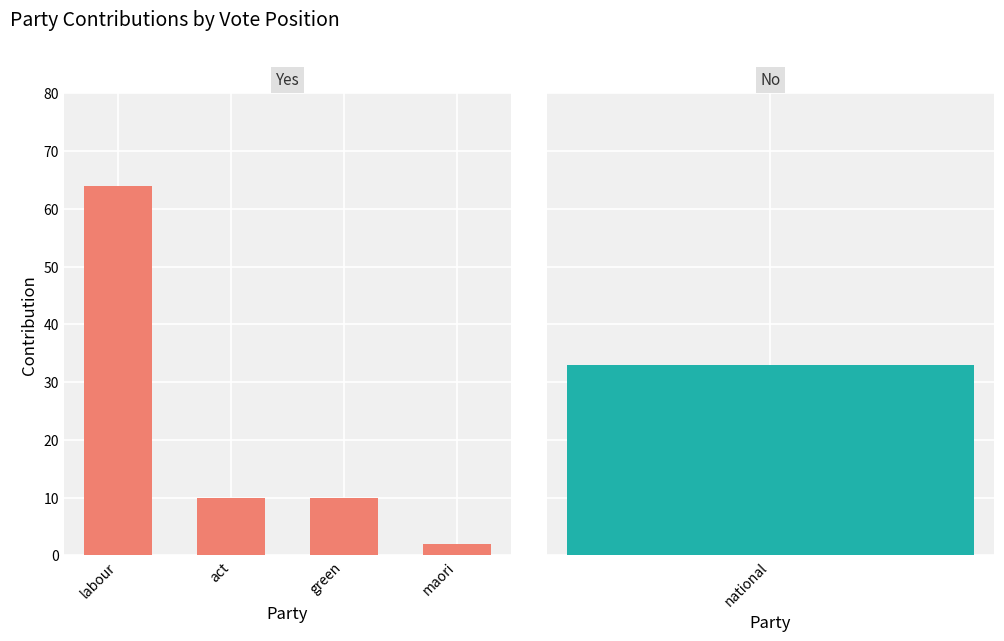

Where is the data nearest to the value 33?

act